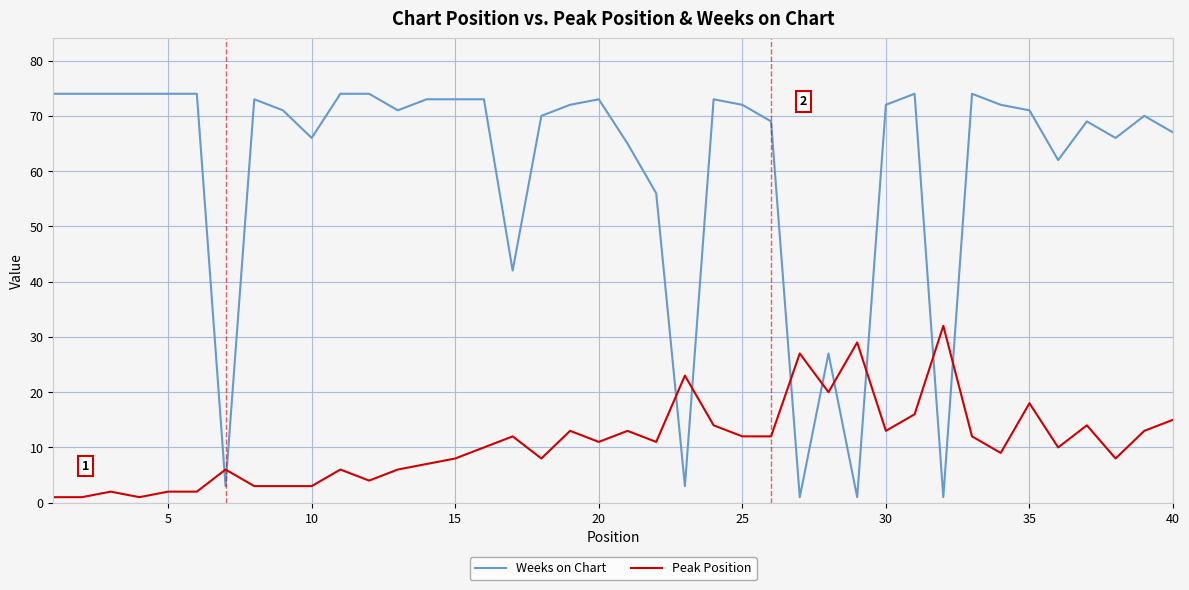

What is the difference between the maximum and minimum values in the Weeks on Chart series?

73